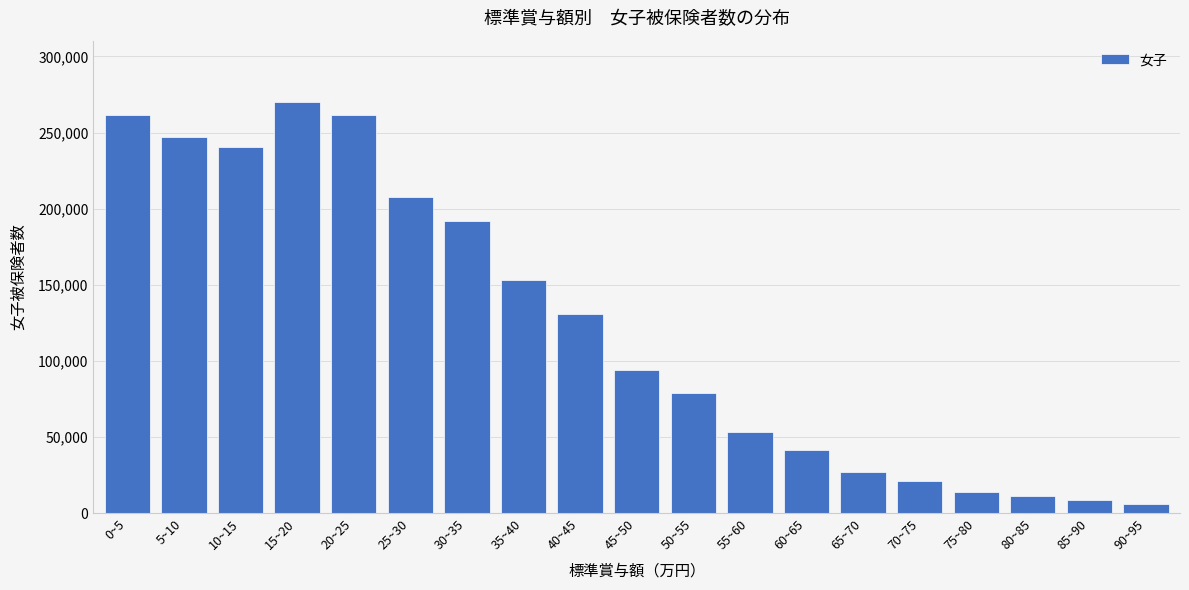

Where is the data nearest to the value 137853?

40~45